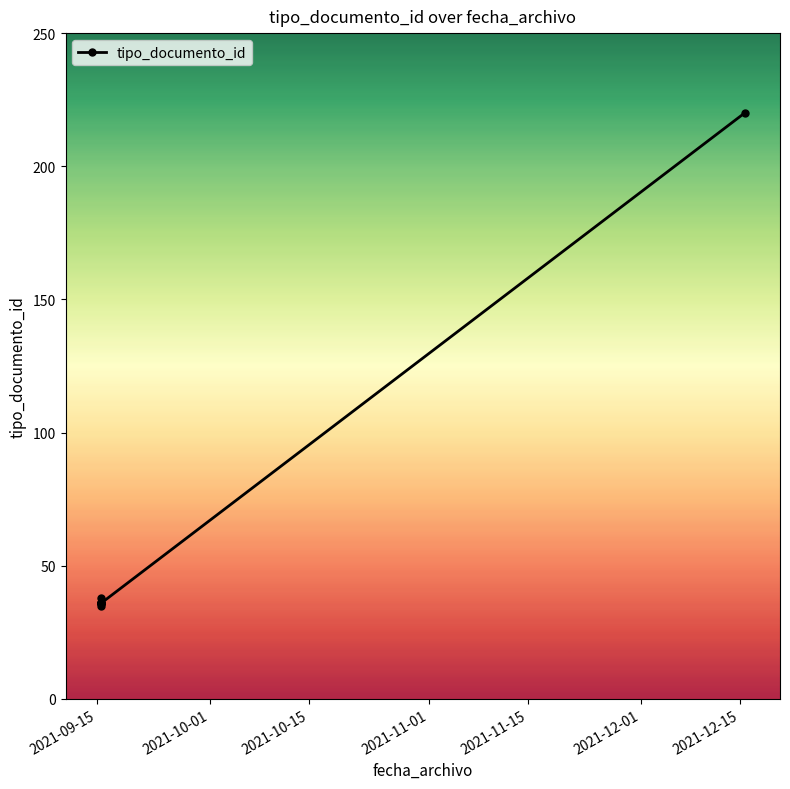

What is the value of the 4th point from the left?

36